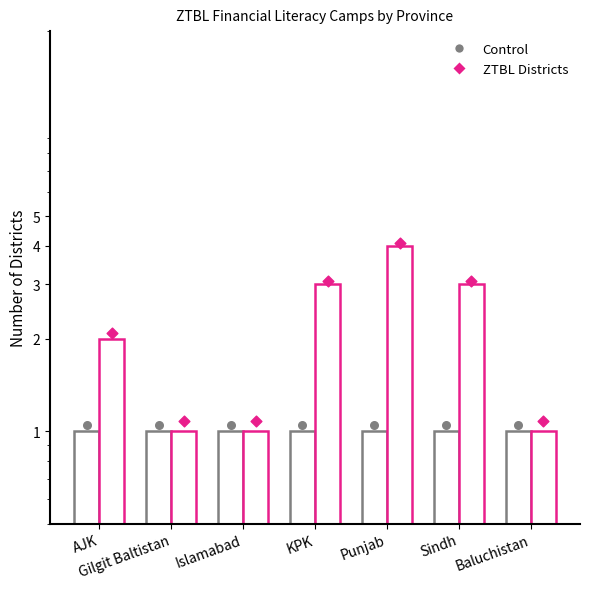

Which series reaches the maximum Y coordinate?

ZTBL Districts